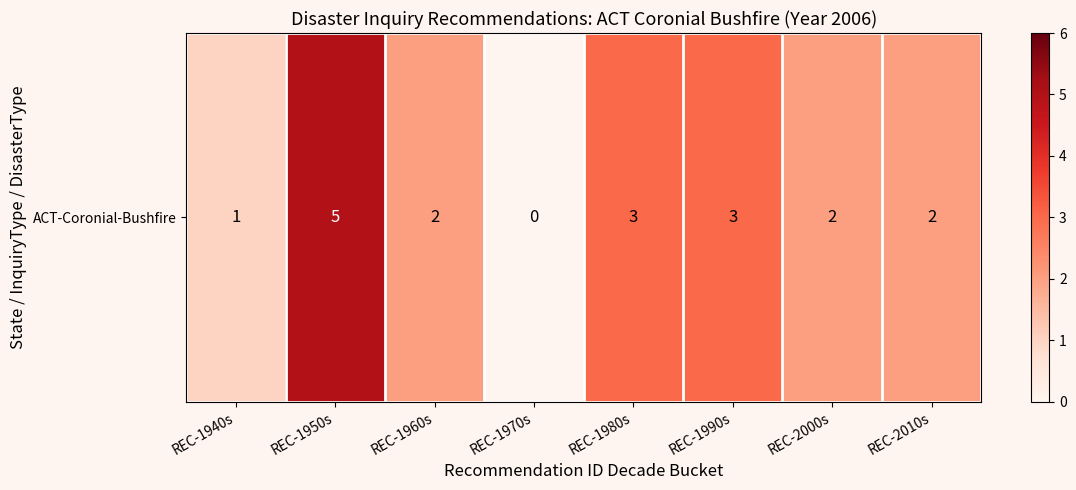

List the labels in order of value, largest first.

REC-1950s, REC-1980s, REC-1990s, REC-1960s, REC-2000s, REC-2010s, REC-1940s, REC-1970s